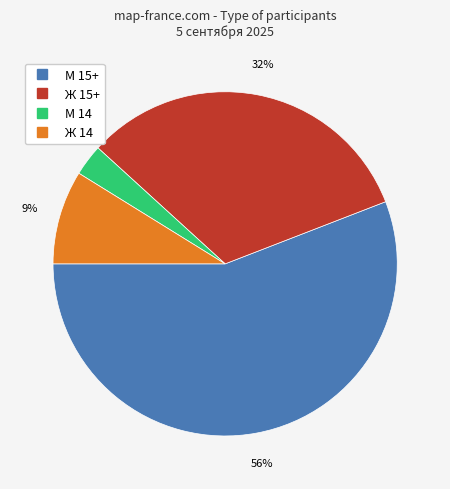

Which category accounts for the majority?

М 15+